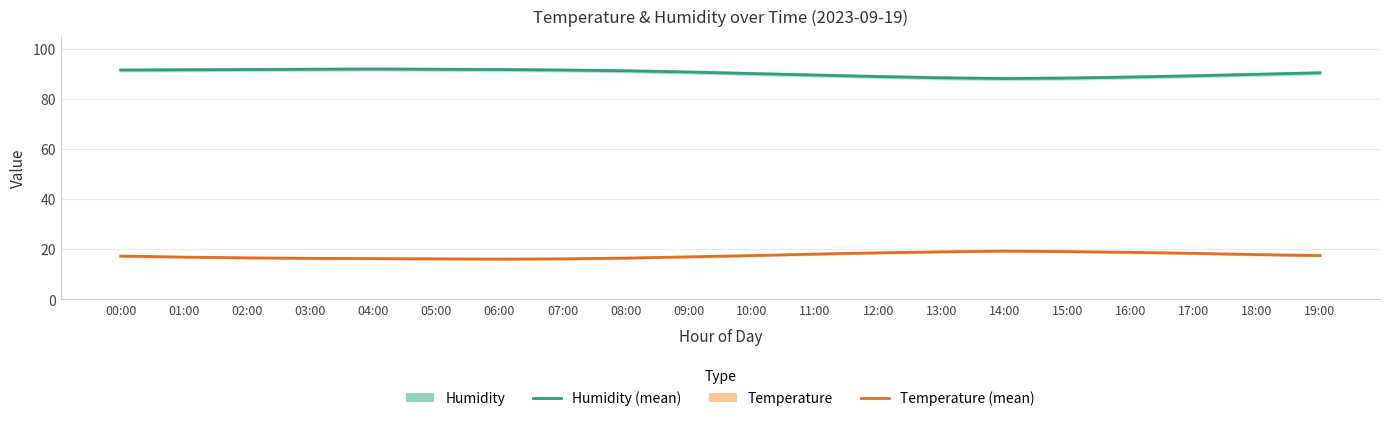

True or false: Humidity and Temperature cross at least once.

False